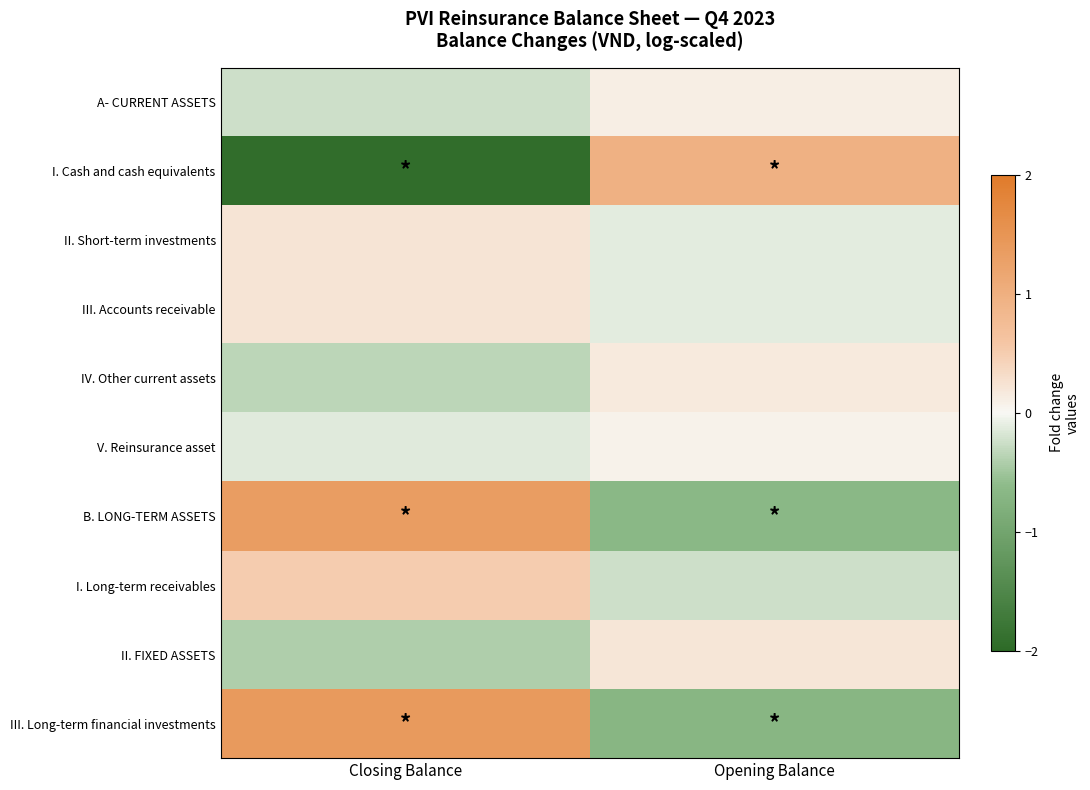

Which series has the largest range (max minus min)?

I. Cash and cash equivalents